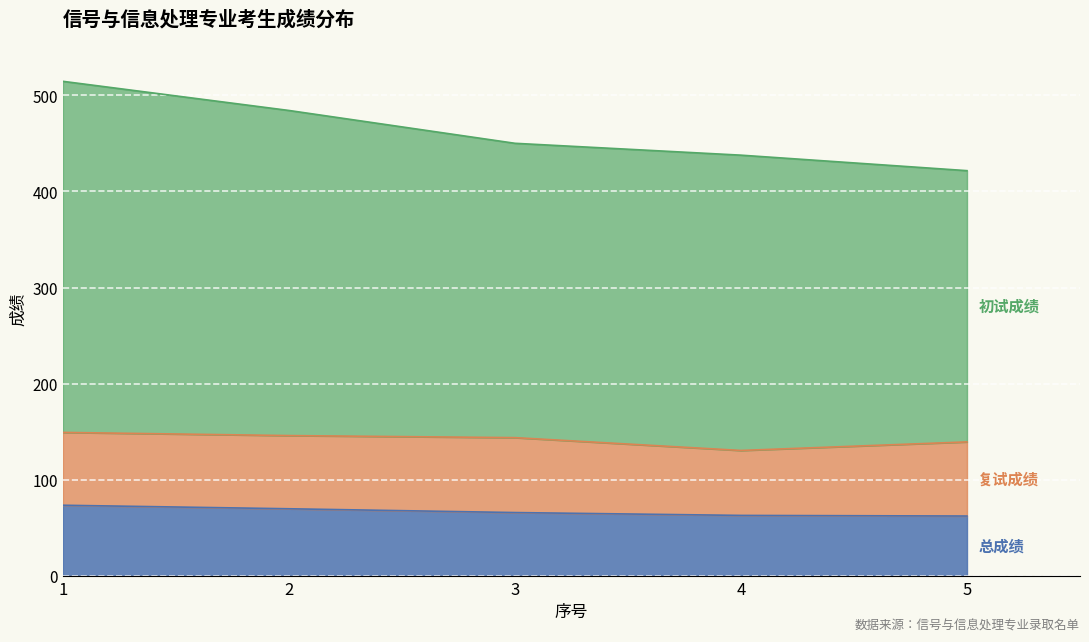

What is the total value across all series at 4?

437.8